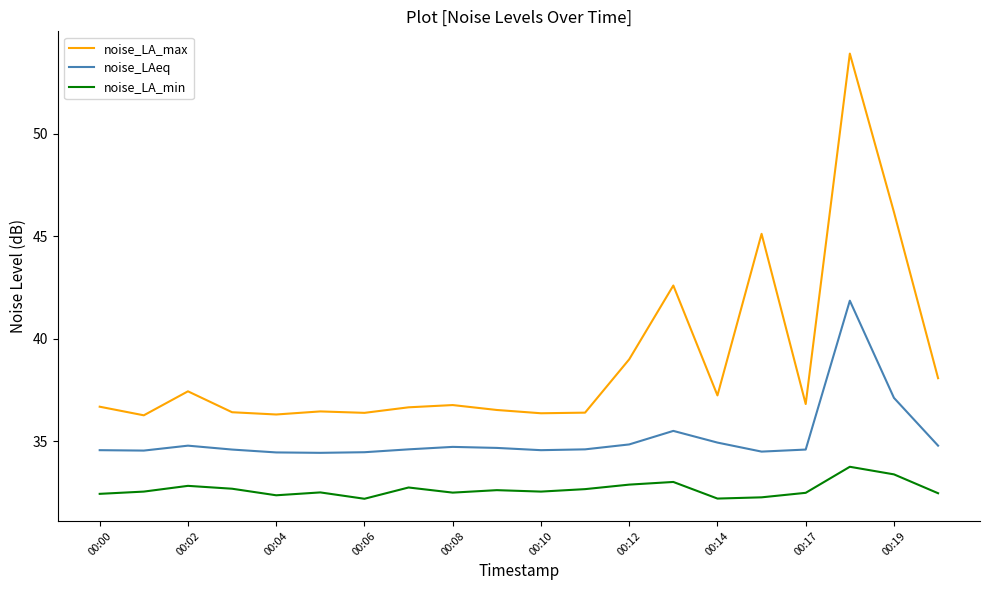

List the series in order of their overall mean, lowest first.

noise_LA_min, noise_LAeq, noise_LA_max